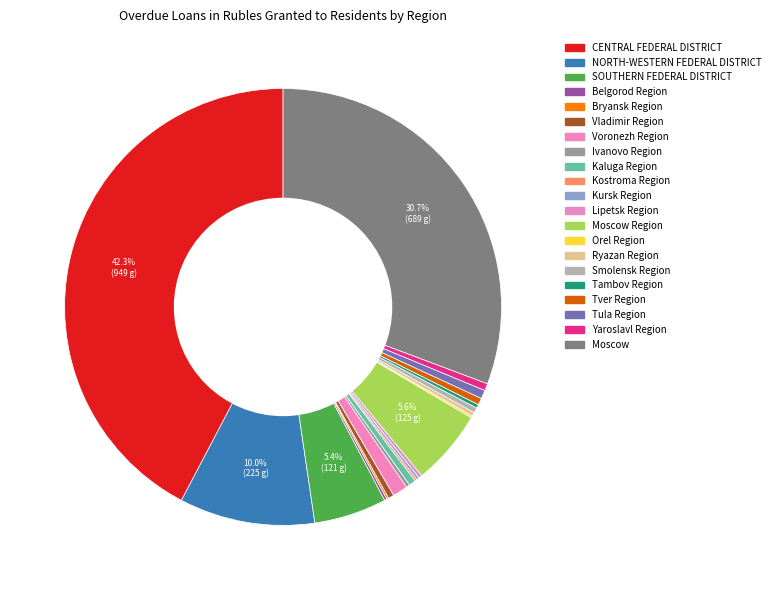

Which slice is the largest?

CENTRAL FEDERAL DISTRICT